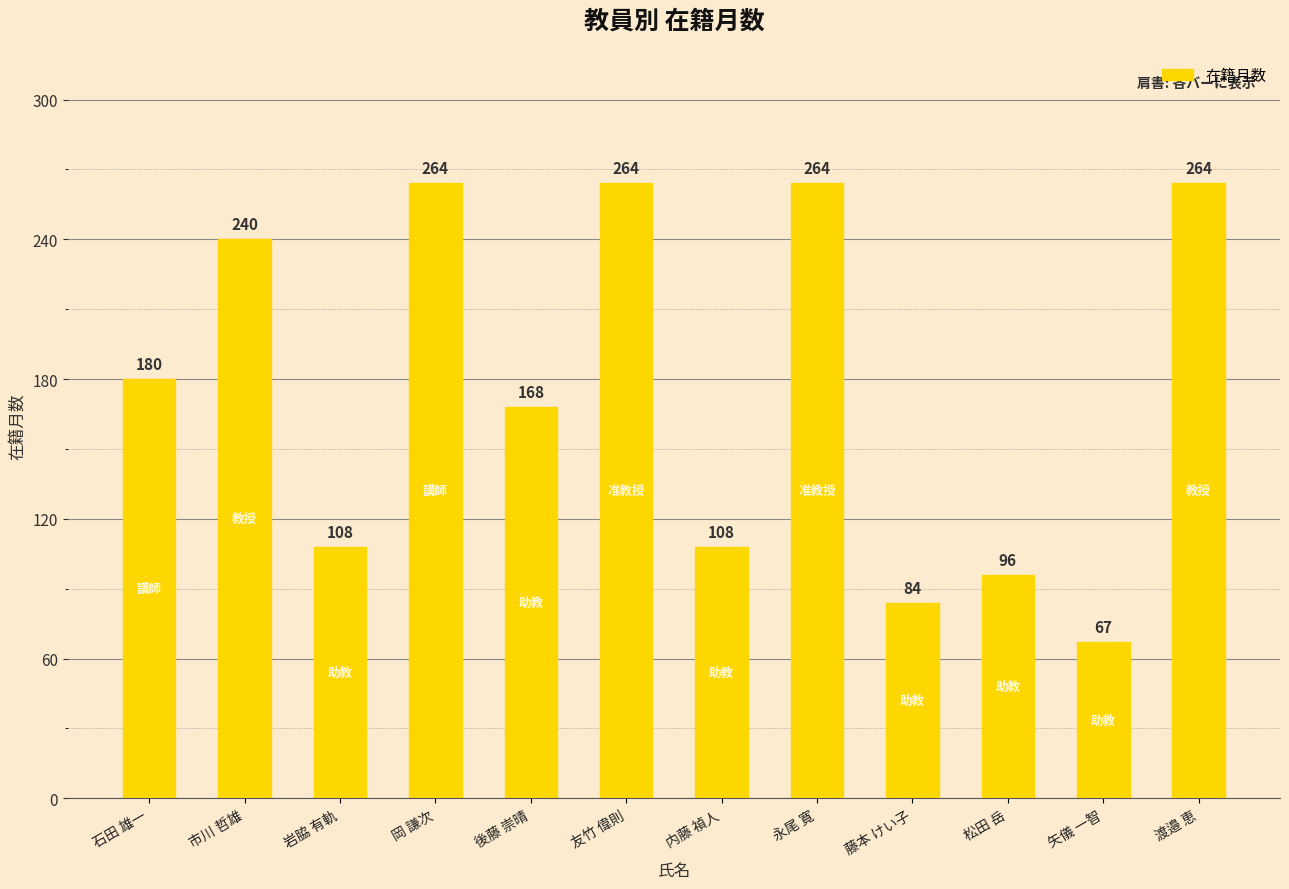

How many values are below 180?

6